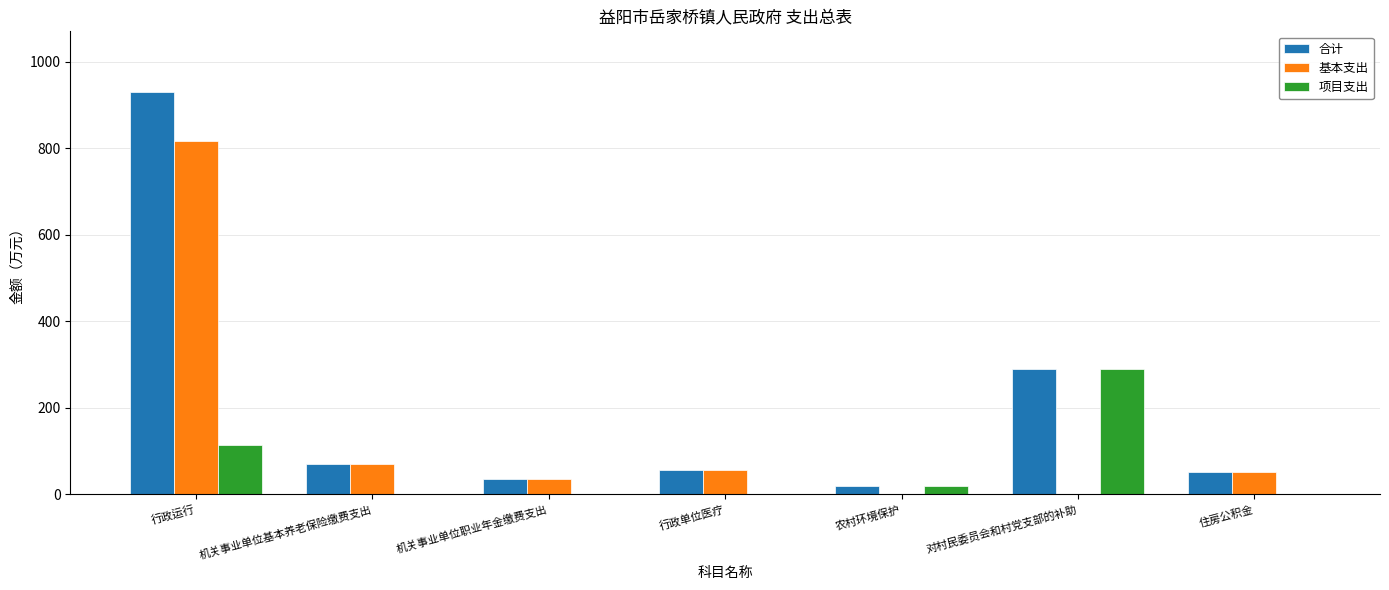

Which series has the largest total across all categories?

合计